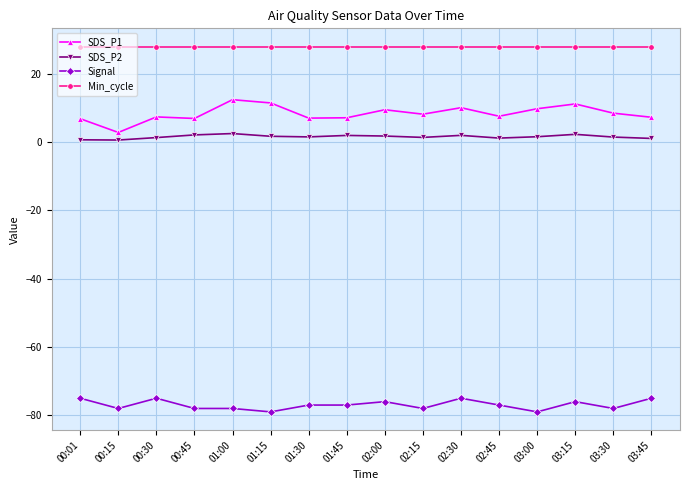

True or false: SDS_P2 and Min_cycle intersect in this chart.

False